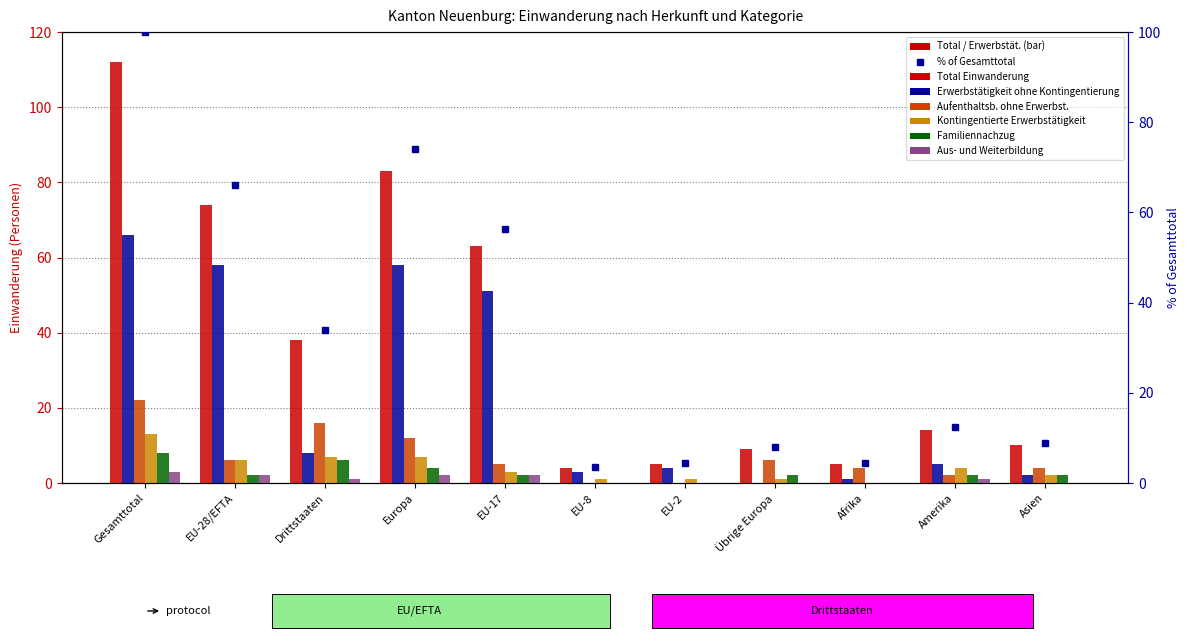

How many values in Familiennachzug are above zero?

8